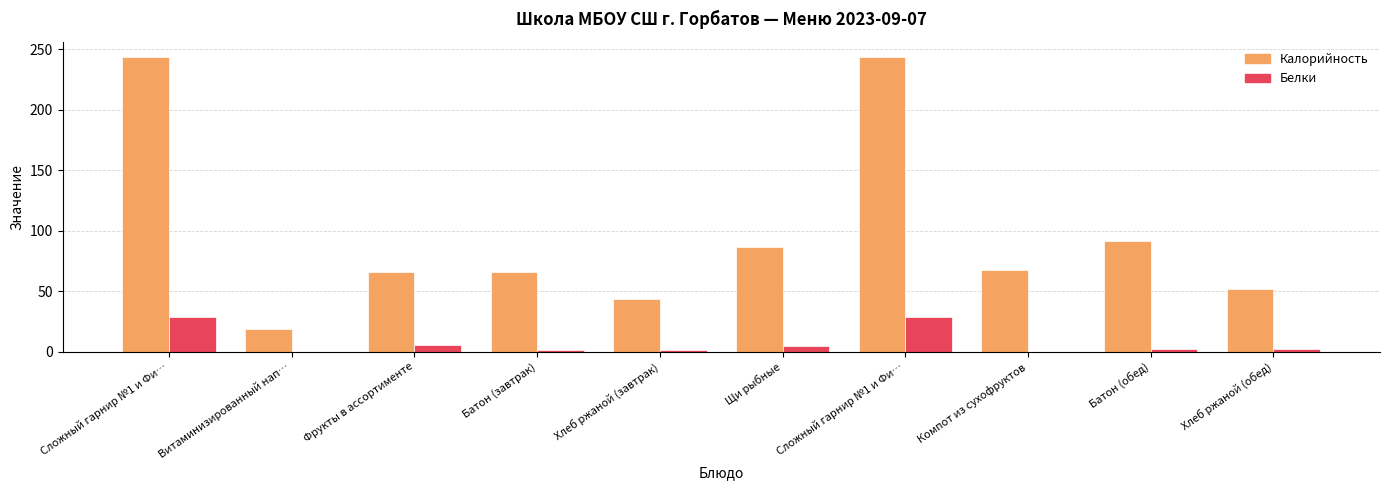

How many groups of bars are there?

10